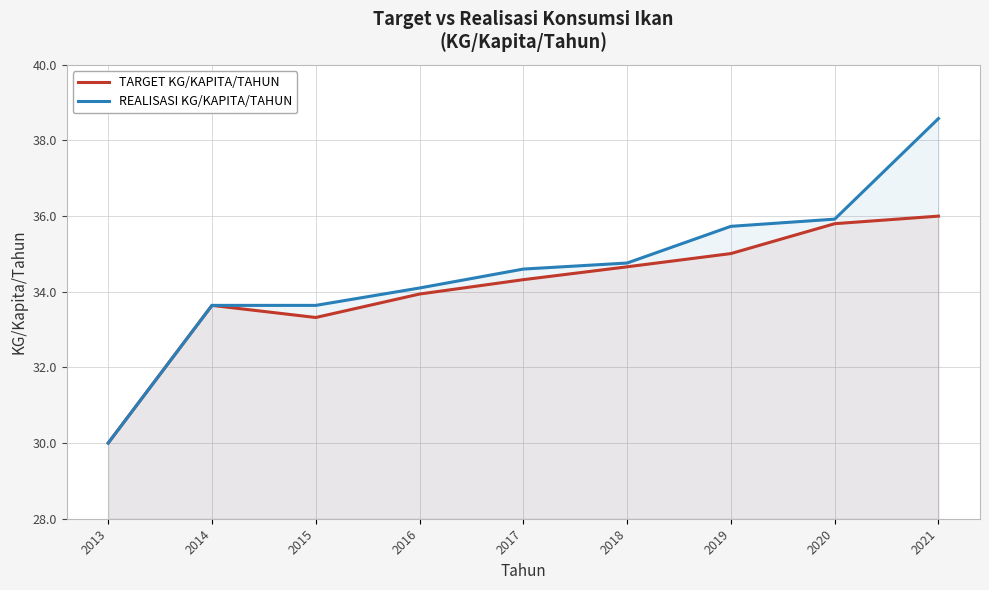

How many values in the TARGET KG/KAPITA/TAHUN series are below 34?

4